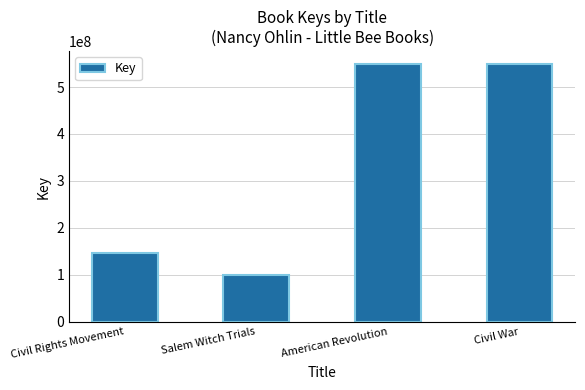

What is the sum of the values at American Revolution and Civil War?

1097677301